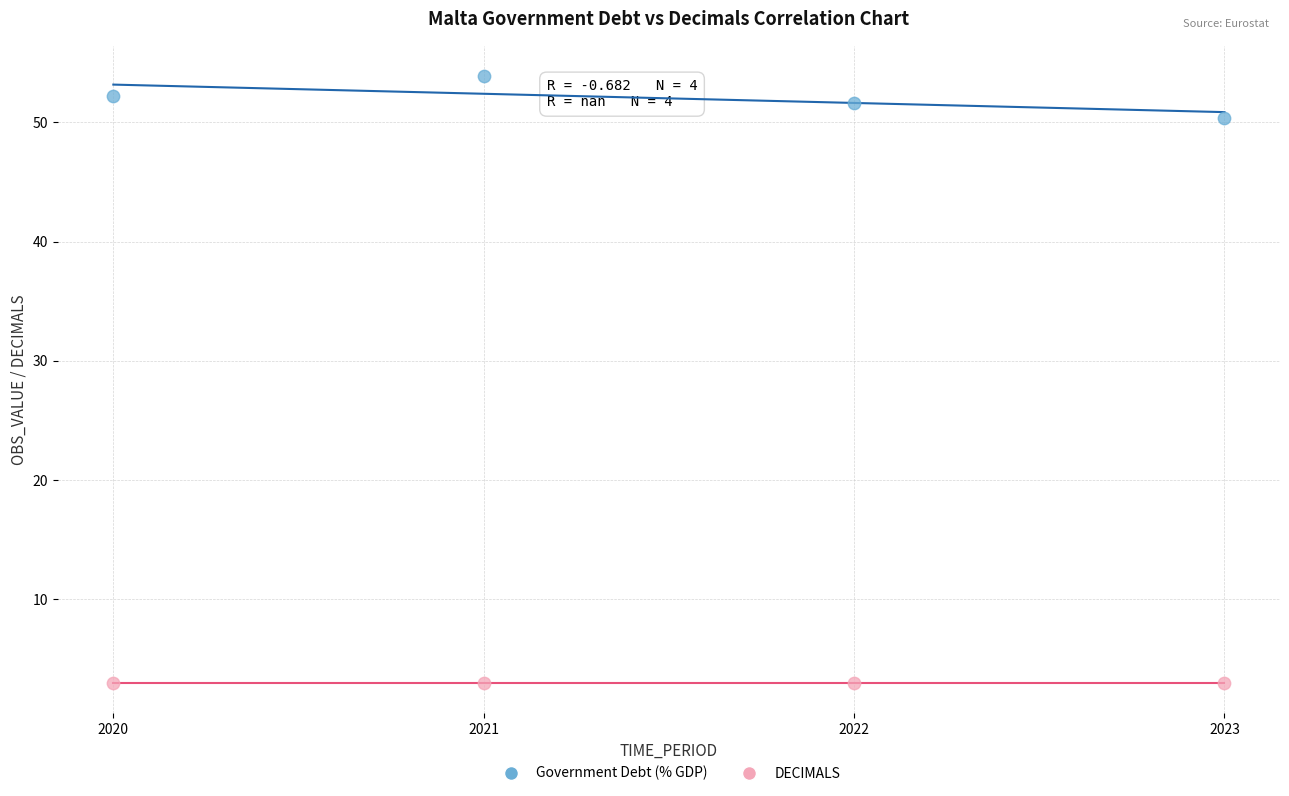

Across all data points, what is the average Y value?

27.5